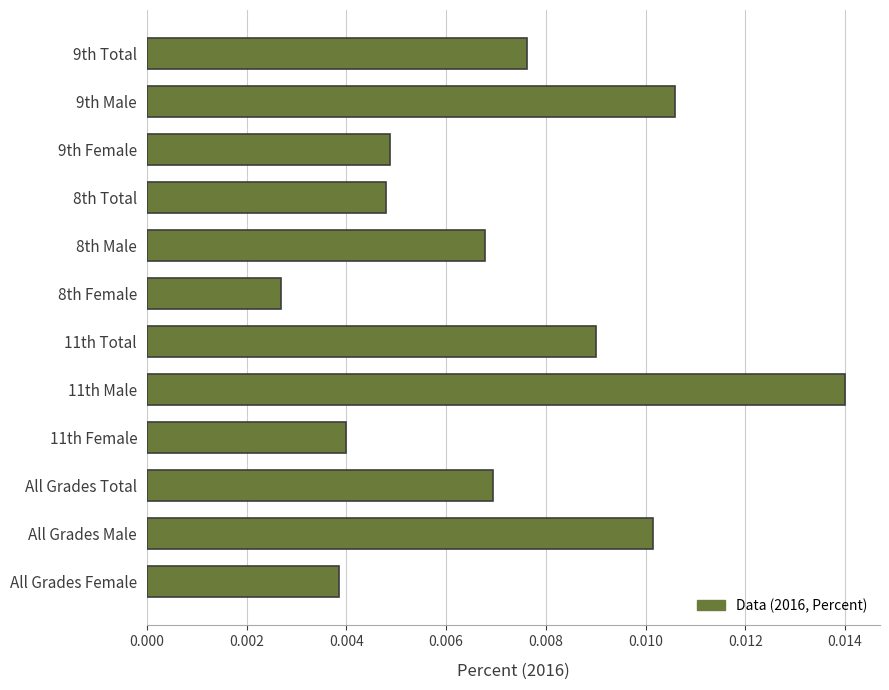

Which category has the highest value across all series?

11th Male